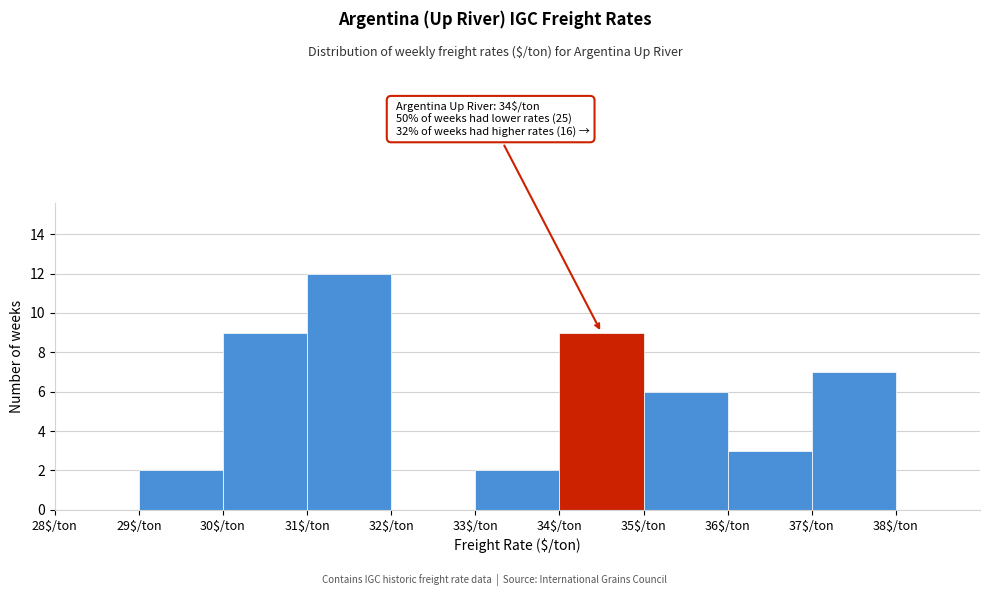

Over which range of the x-axis is the bar tallest?

31 to 32